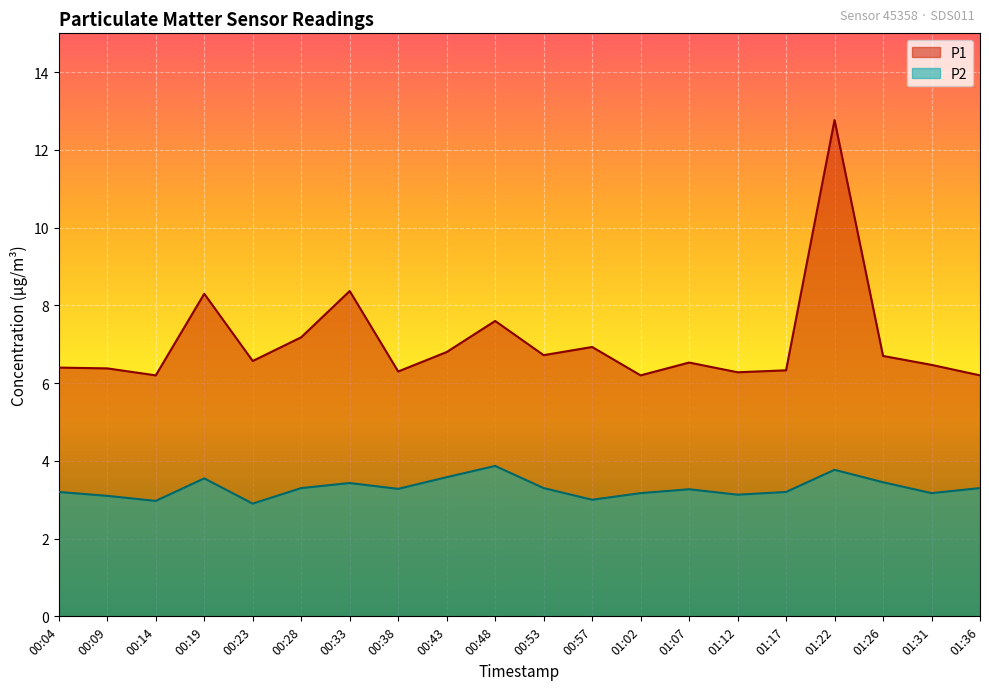

What is the label of the 5th point from the right?

01:17